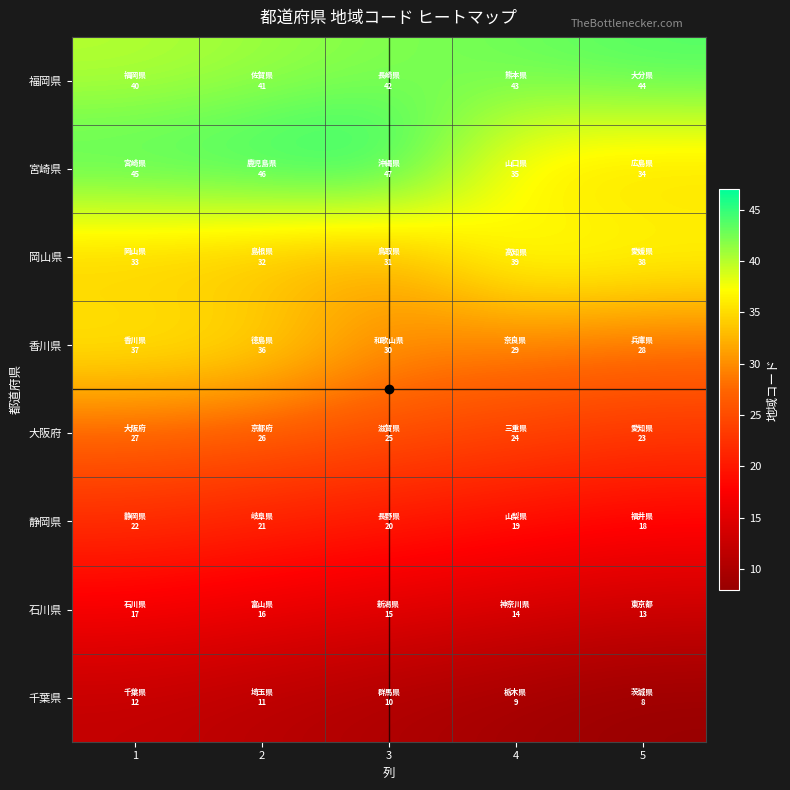

What is the maximum value shown in the chart?

47